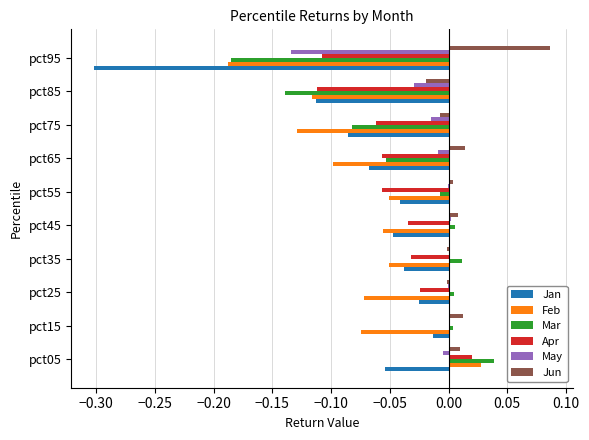

How many categories are shown in the chart?

10